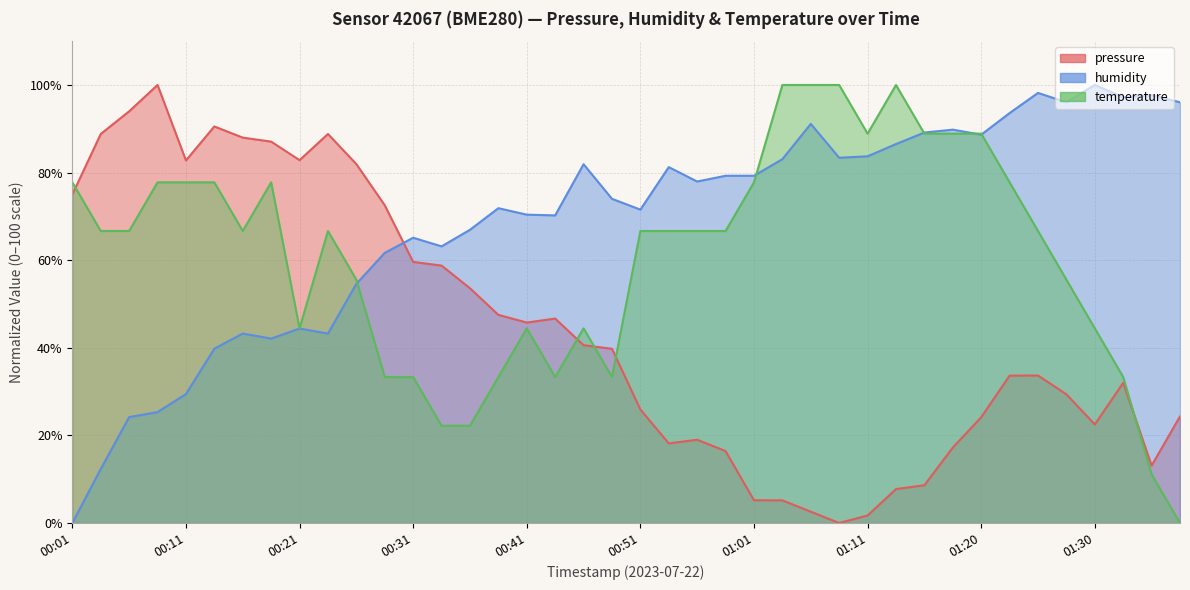

Which category has the highest value in the temperature series?

01:03